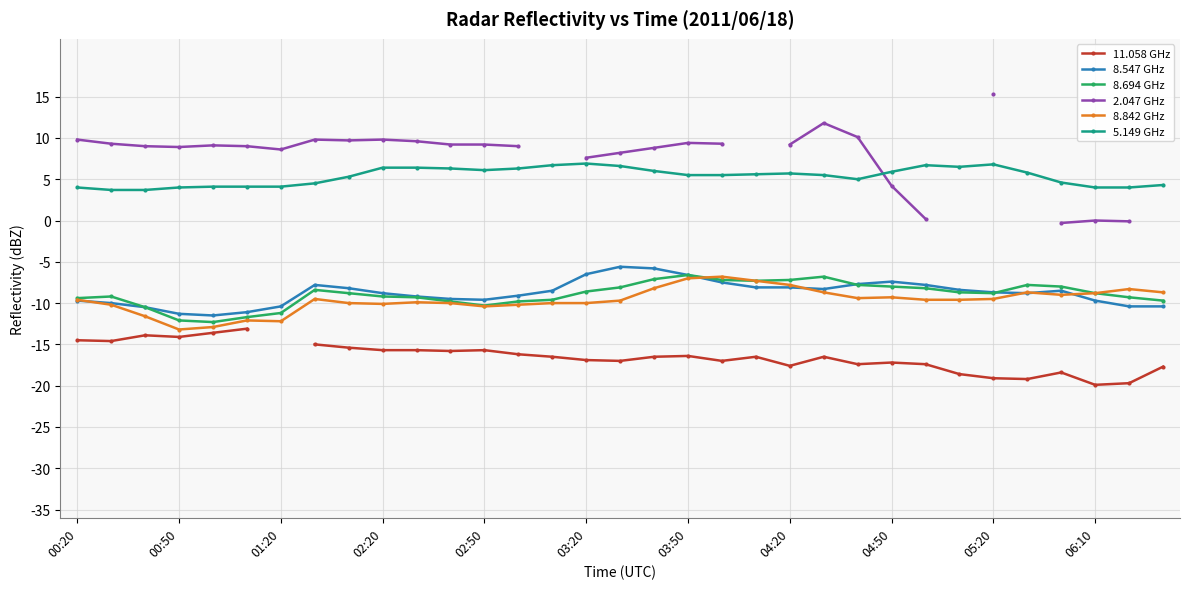

True or false: 5.149 GHz and 8.842 GHz cross at least once.

False